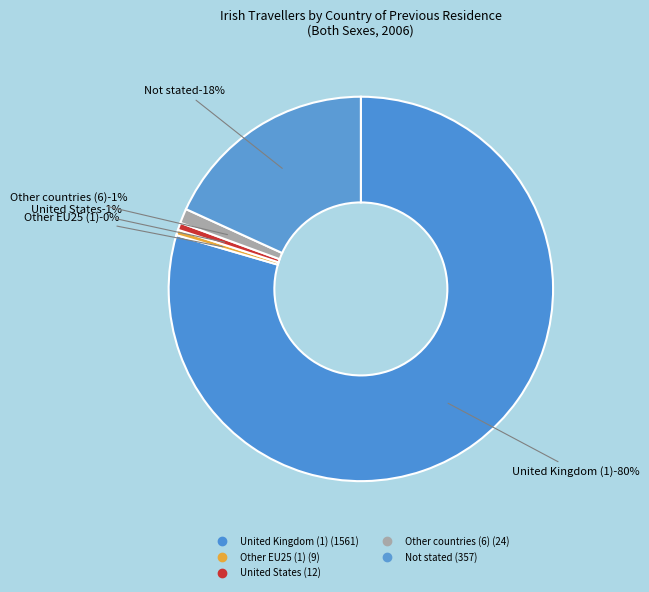

To the nearest percent, what is the difference between the United Kingdom (1) and Not stated slice percentages?

61%